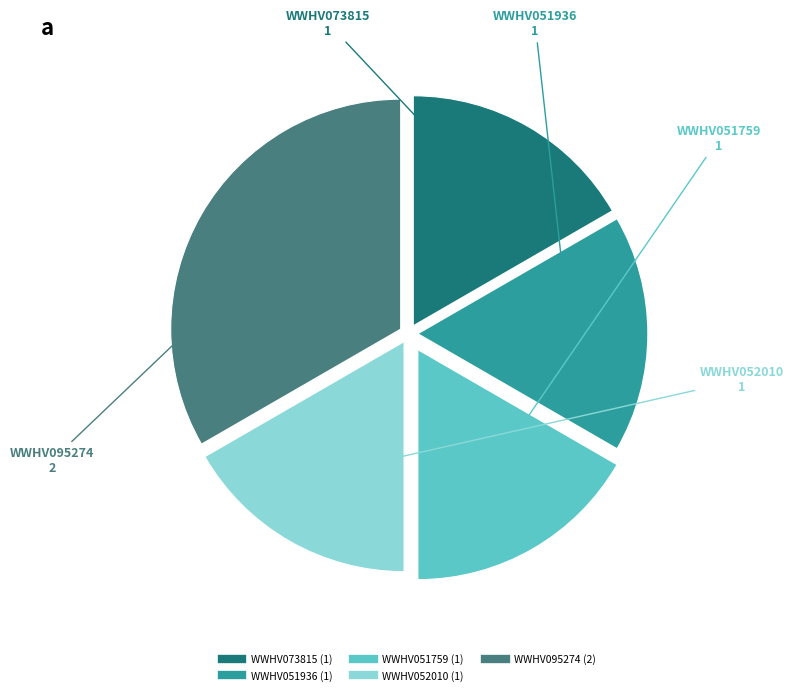

Is there a majority slice in this chart?

No